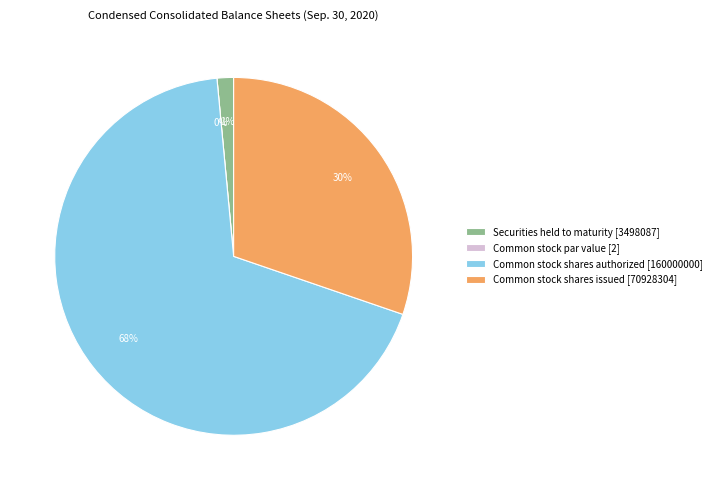

What is the change in value from Securities held to maturity to Common stock shares authorized?

+156501913.0